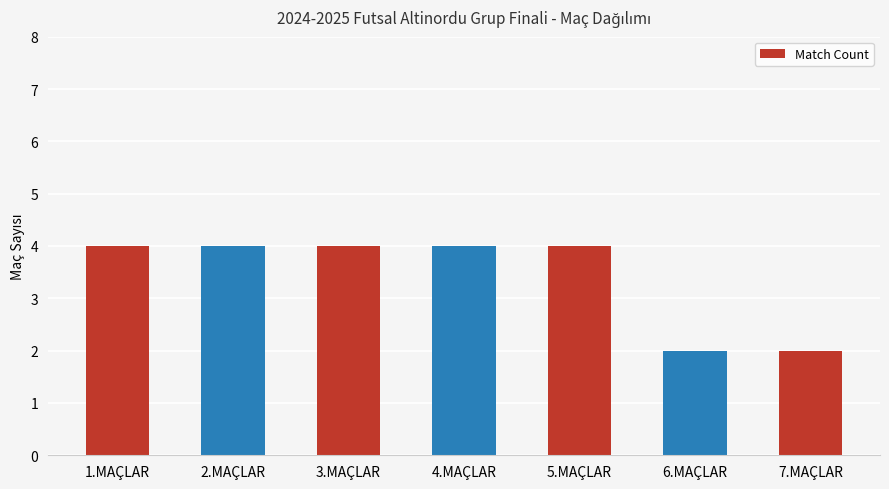

Reading left to right, list all the values displayed in this chart.

1.MAÇLAR=4	2.MAÇLAR=4	3.MAÇLAR=4	4.MAÇLAR=4	5.MAÇLAR=4	6.MAÇLAR=2	7.MAÇLAR=2